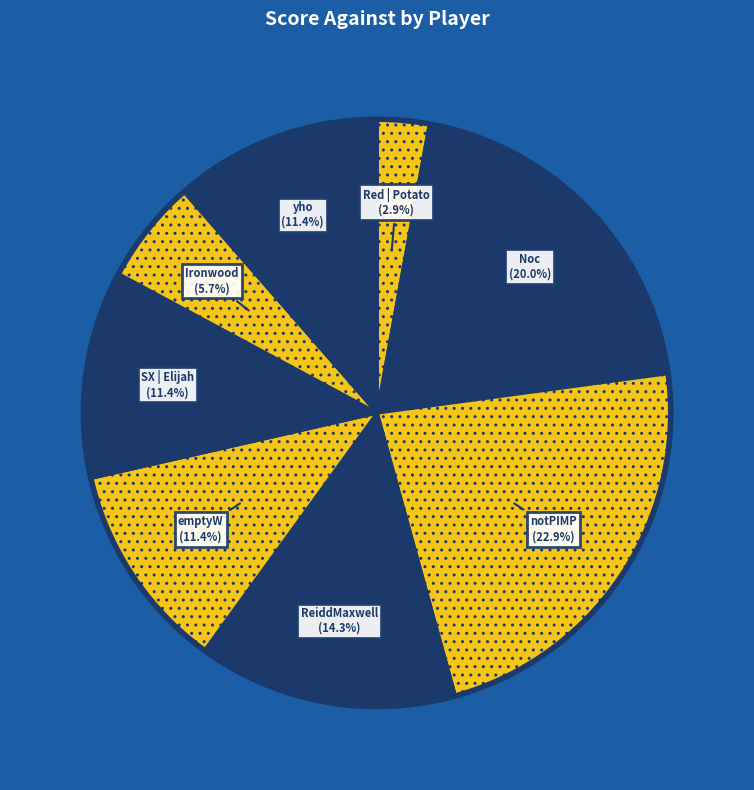

What is the smallest slice in the pie chart?

Red | Potato